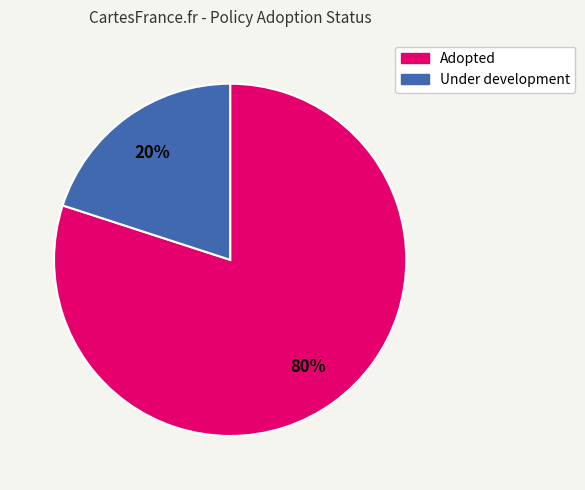

Is there any slice that represents more than half of the pie?

Yes